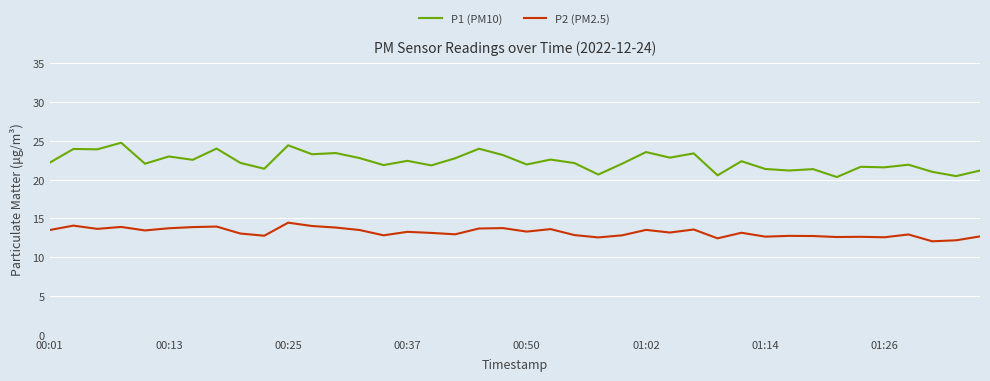

Rank the series by their average value, from highest to lowest.

P1 (PM10), P2 (PM2.5)